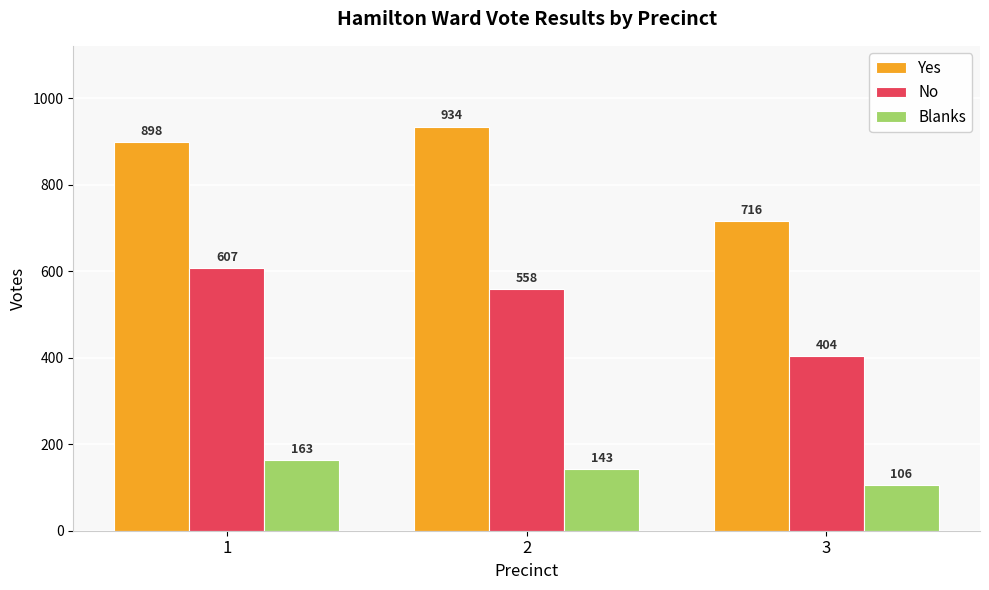

What is the spread (max minus min) of values at 1?

735